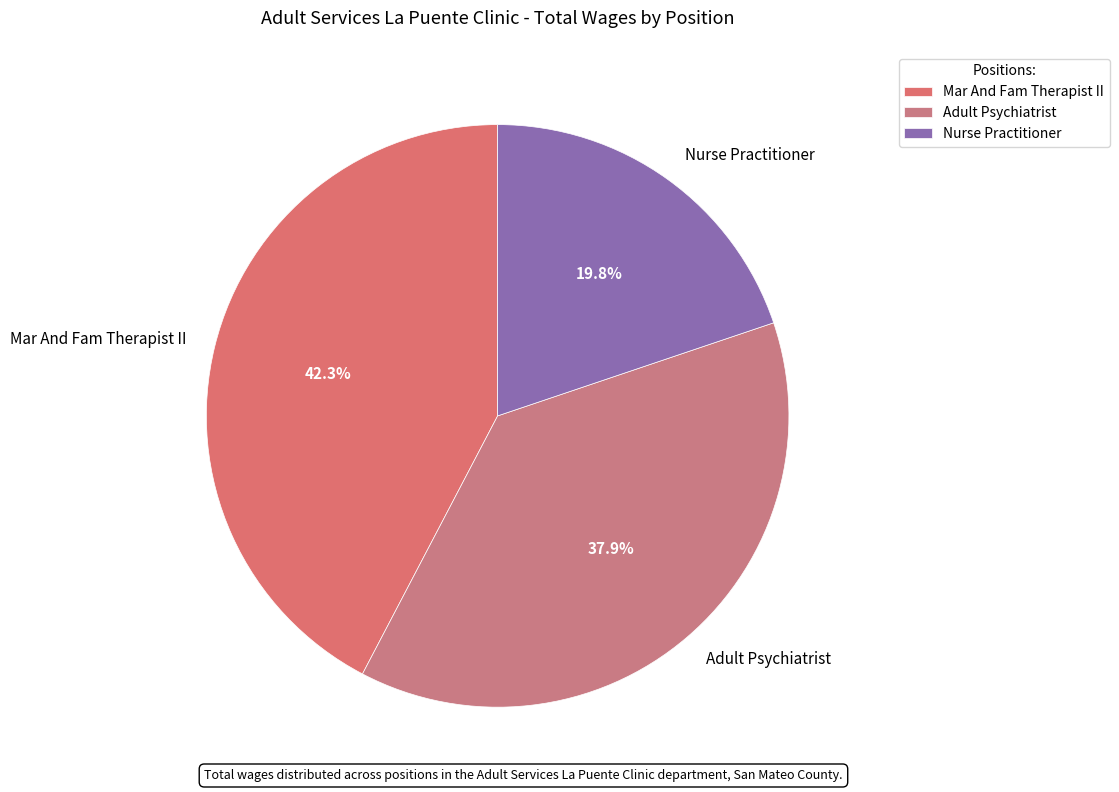

To the nearest percent, what percentage of the pie is Adult Psychiatrist?

38%